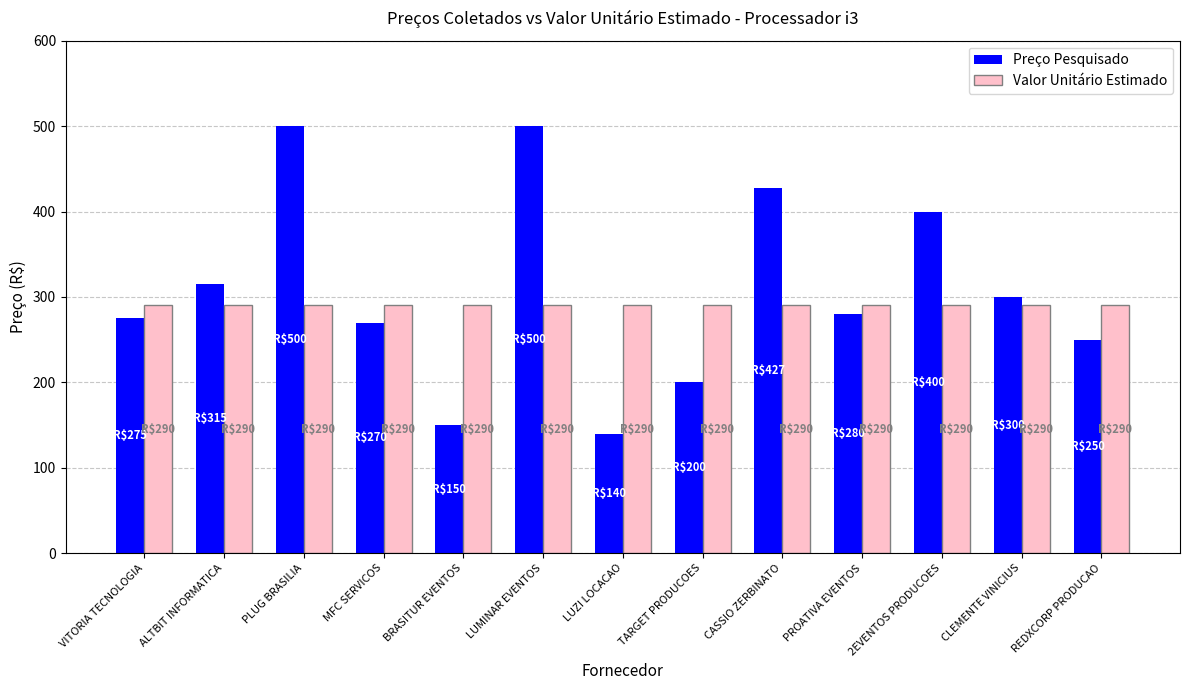

Where is Preço Pesquisado nearest to the value 320?

ALTBIT INFORMATICA